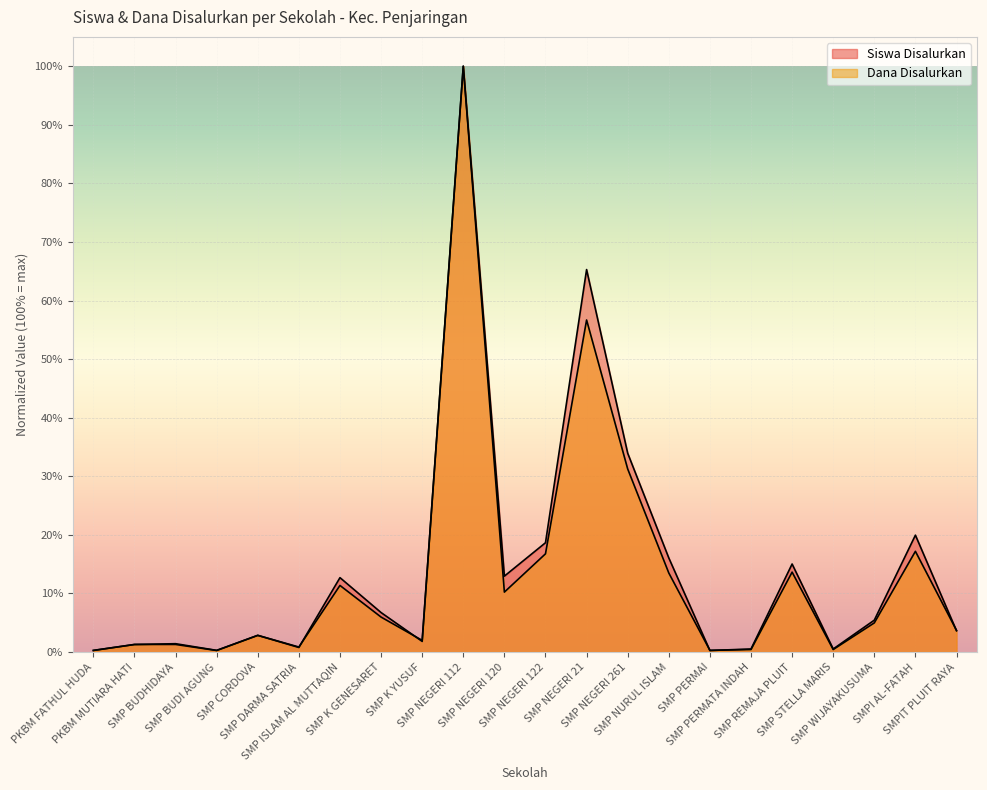

Does the chart display data point markers on the line(s)?

No